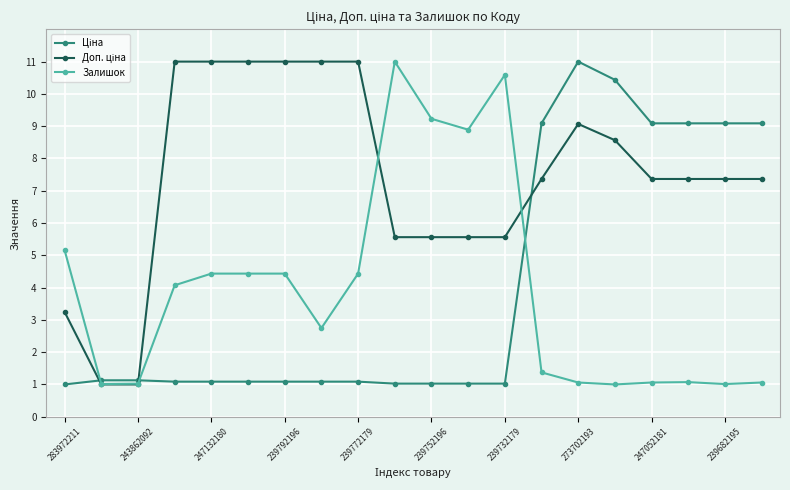

What is the maximum value shown in the chart?

11.0